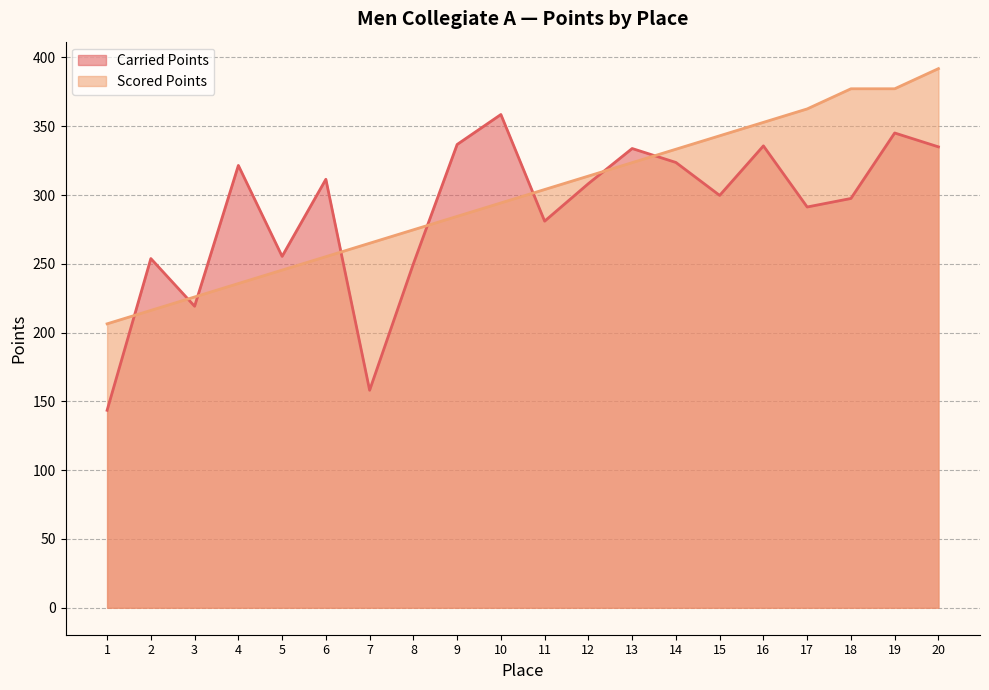

At 3, list the series in order from largest to smallest.

Scored Points, Carried Points